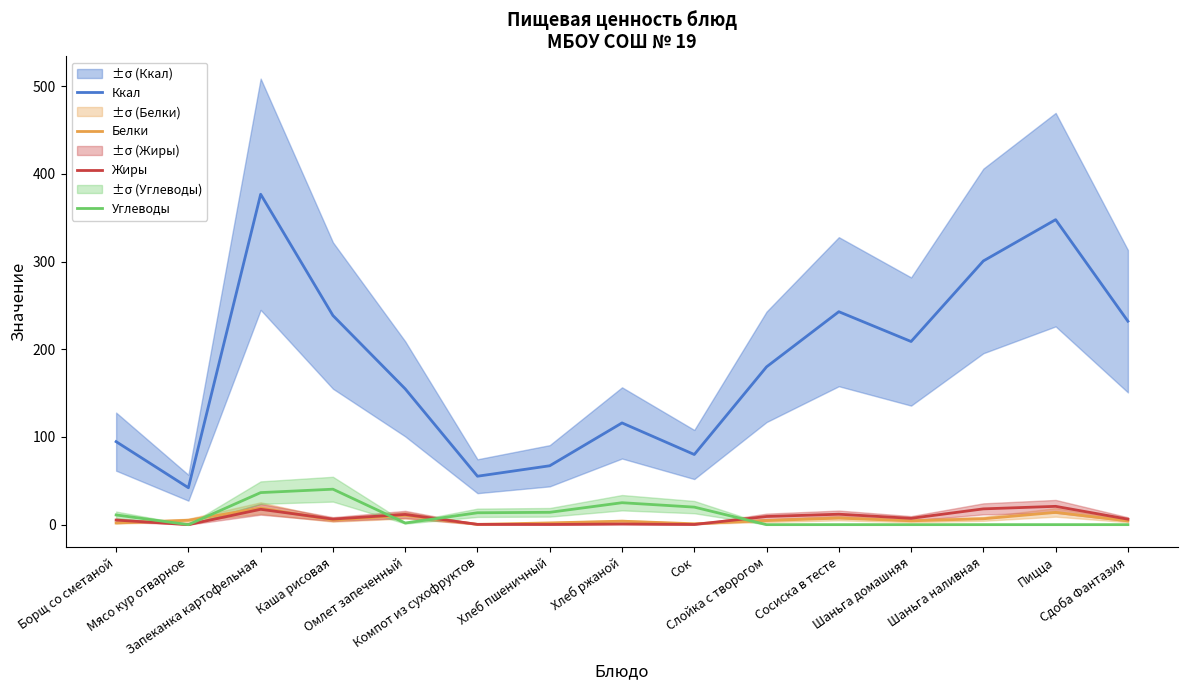

Which category has the highest value in the Жиры series?

Пицца